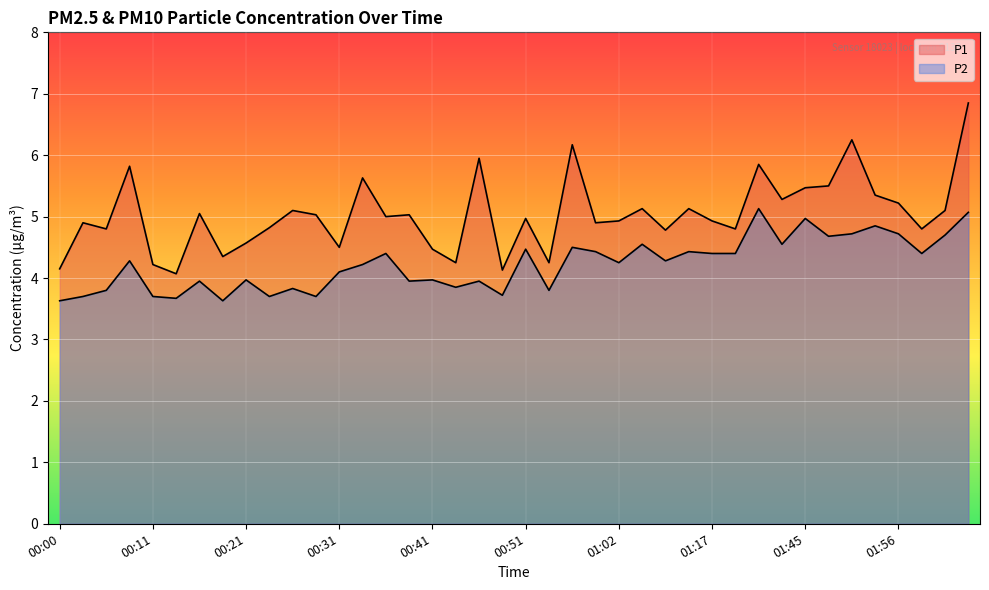

How many interior local valleys does the P1 series have?

13